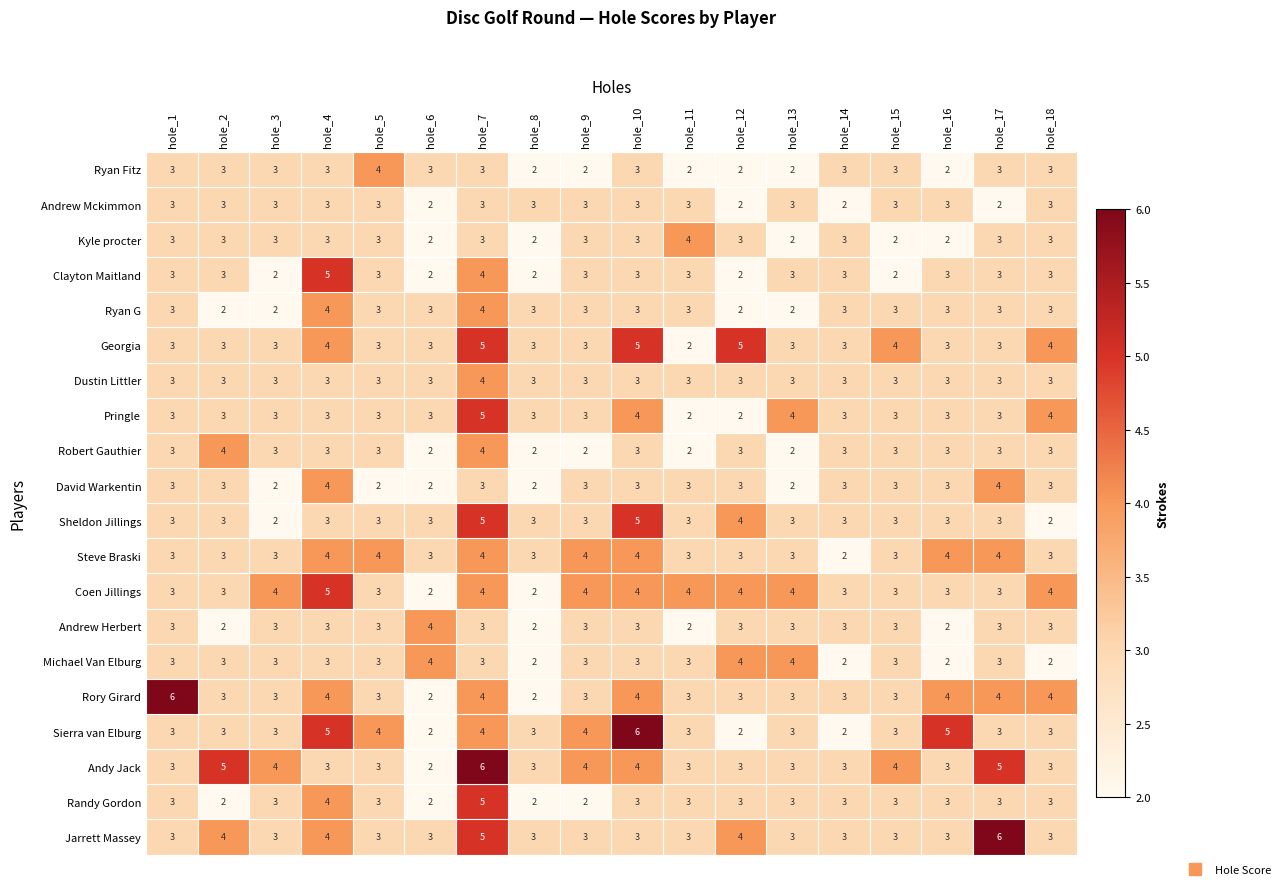

What is the total value across all series at hole_18?

62